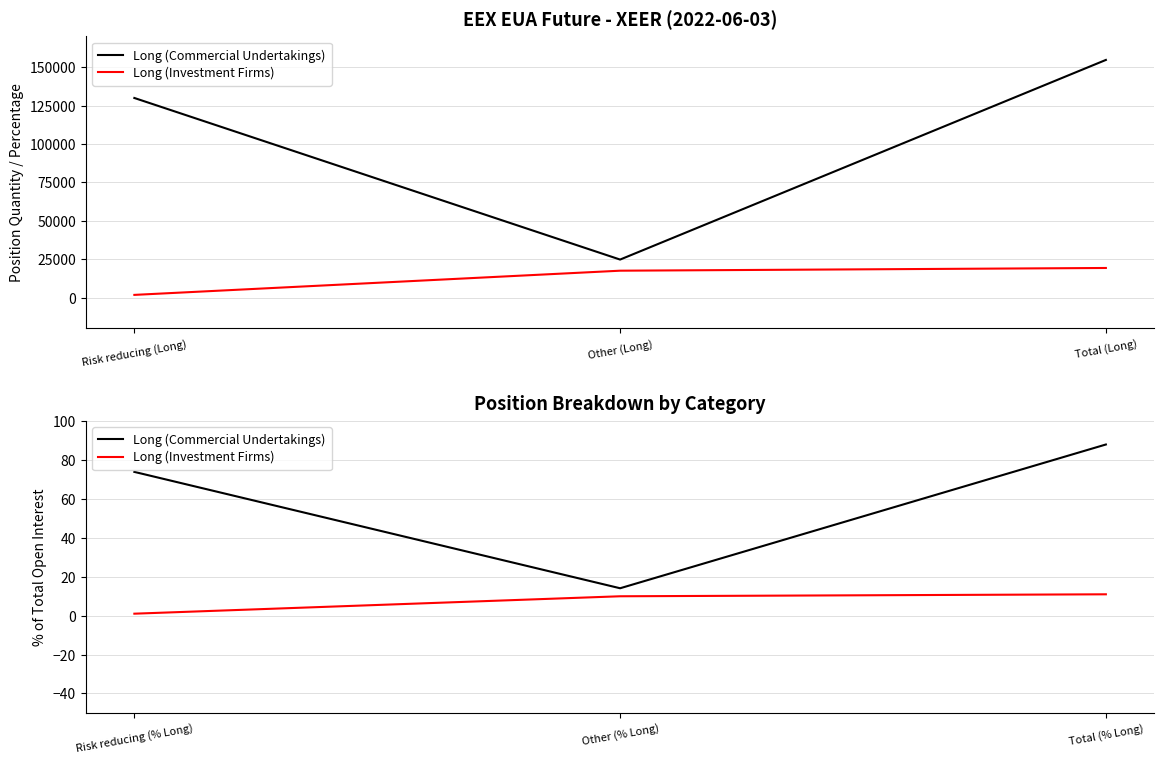

What is the sum of all Long (Investment Firms) values?

21.9